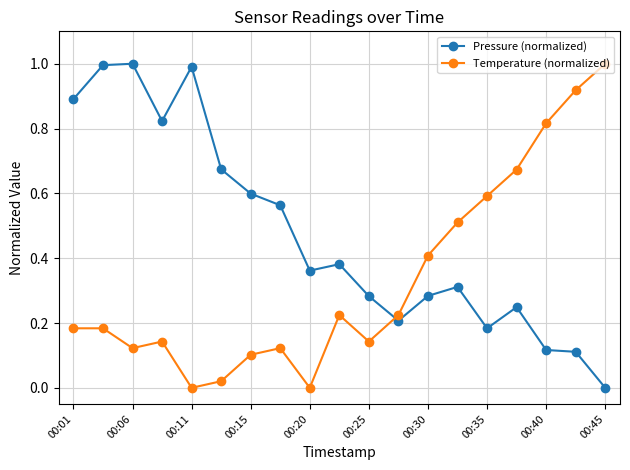

How many categories are shown in the chart?

19